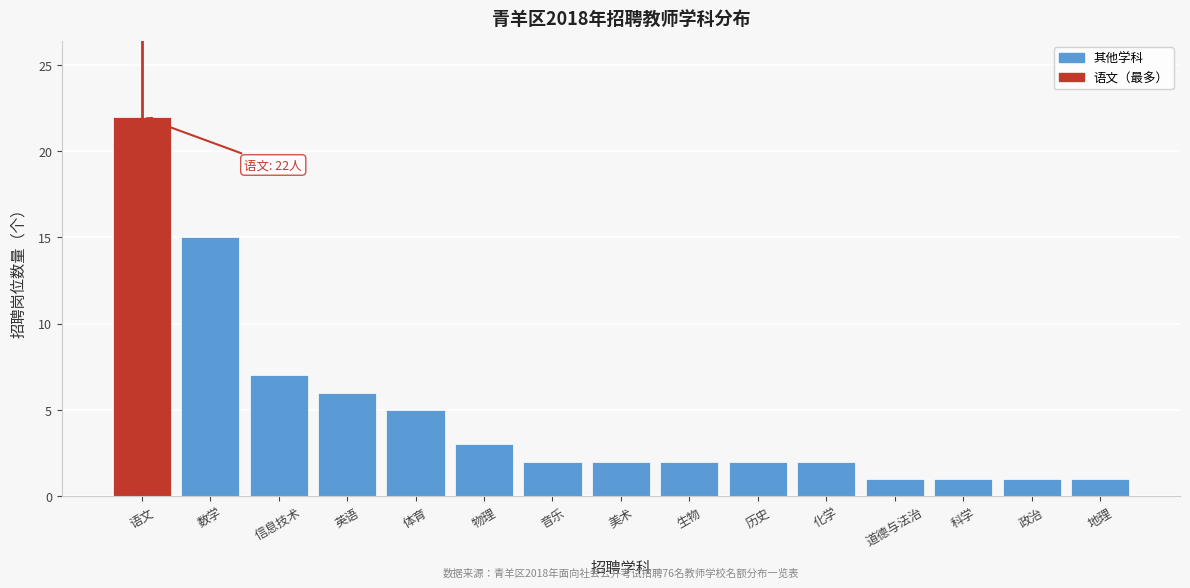

Reading right to left, transcribe all the data shown in this chart.

1	1	1	1	2	2	2	2	2	3	5	6	7	15	22